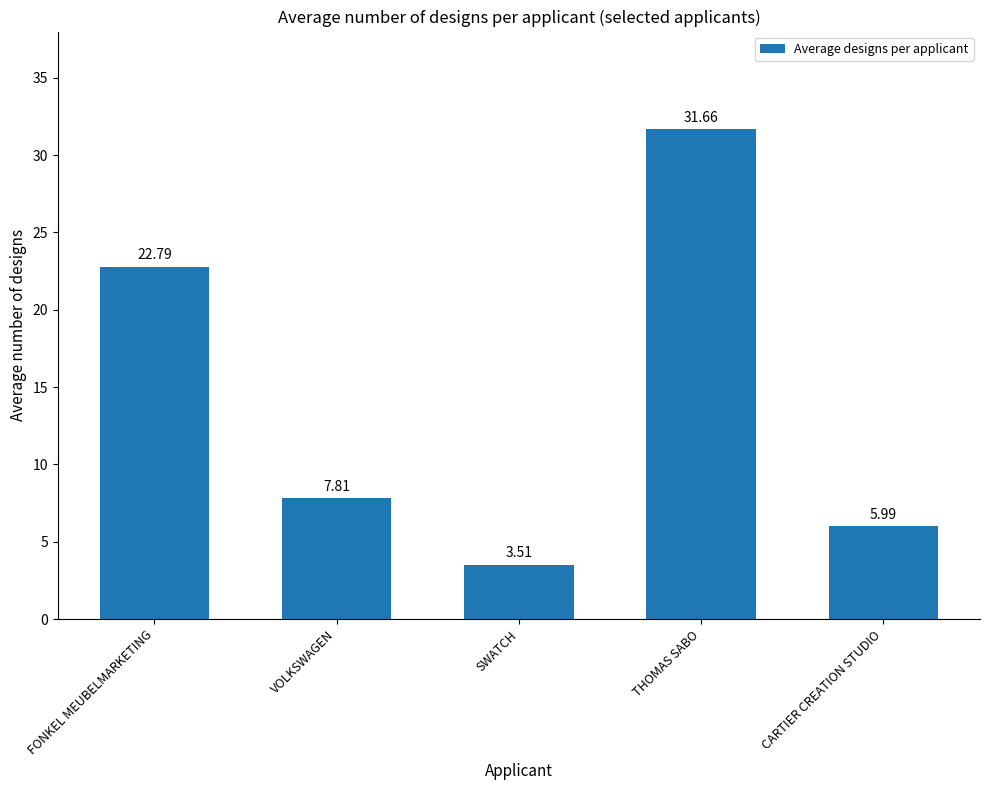

How many bars are there in total?

5